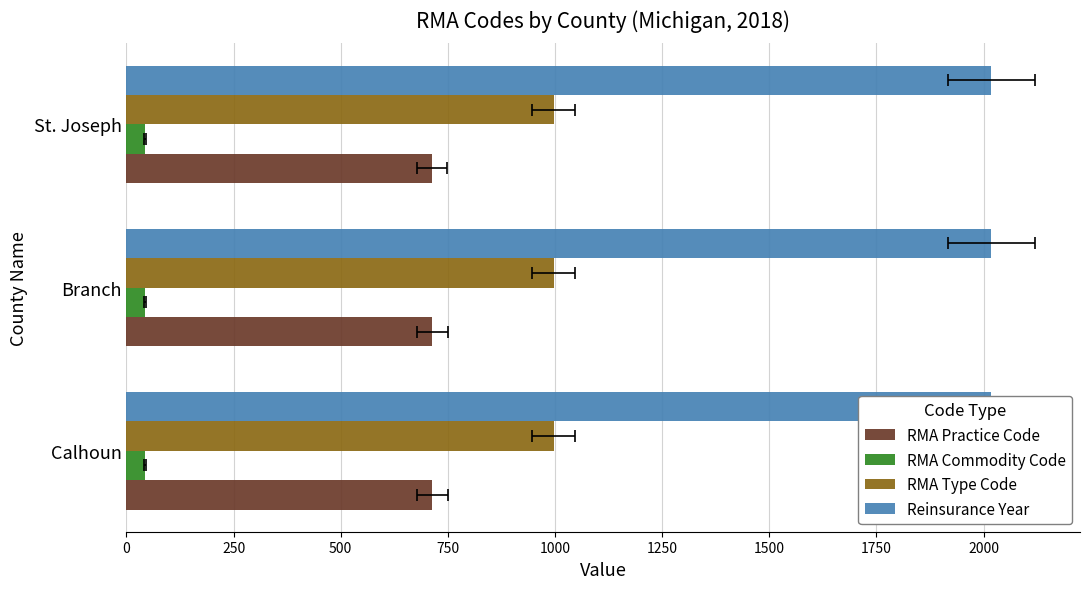

The RMA Type Code series shows 0.2 at 0. True or false?

False